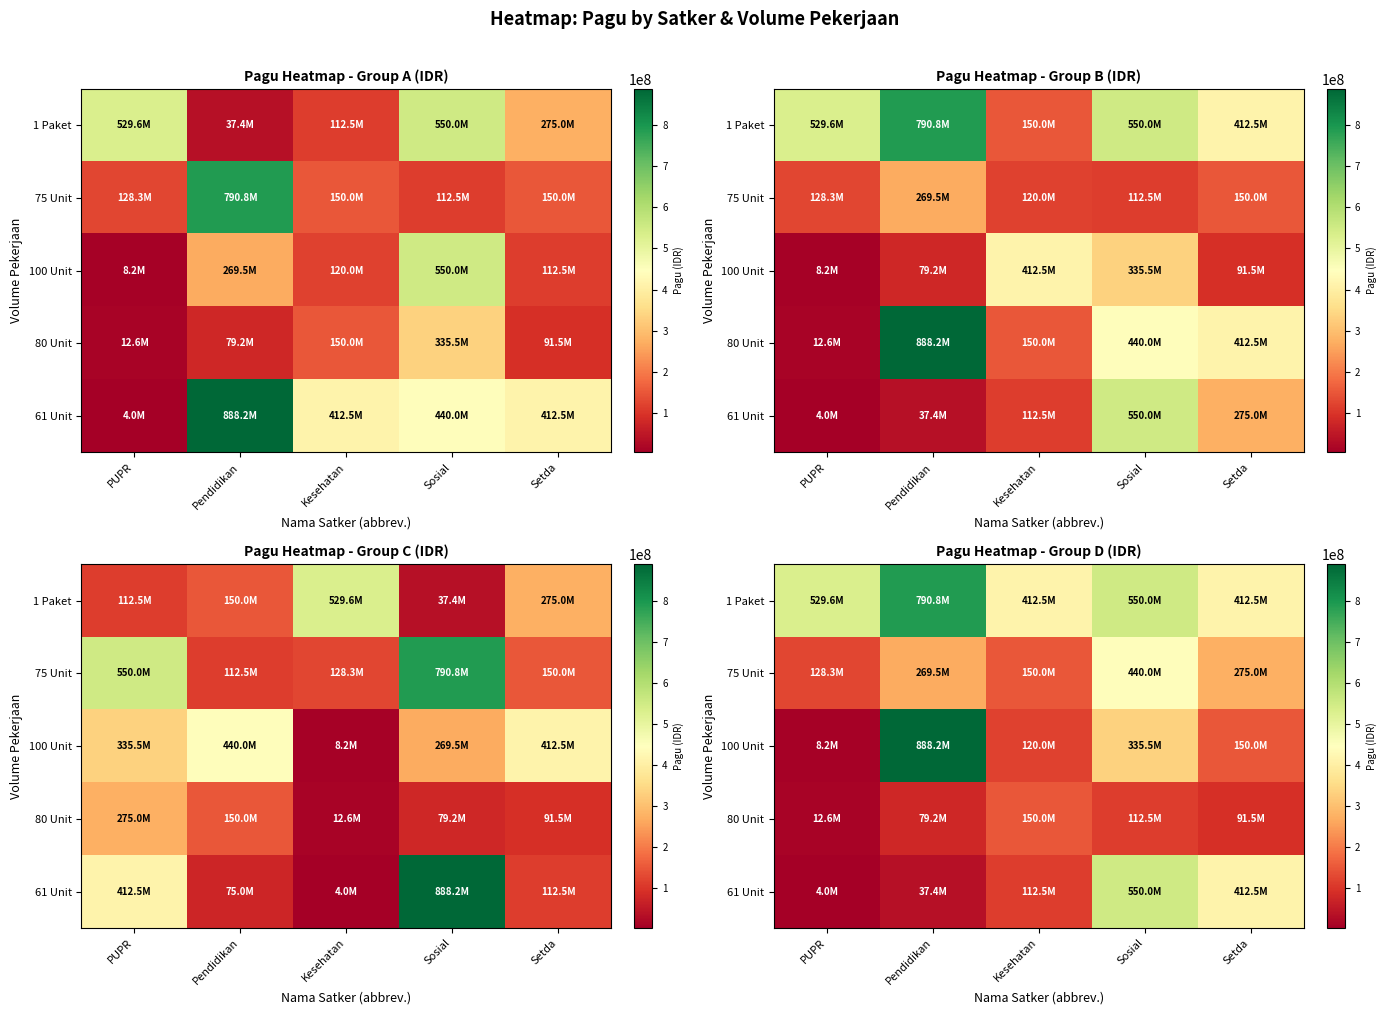

Where is 75 Unit nearest to the value 284150000?

Setda